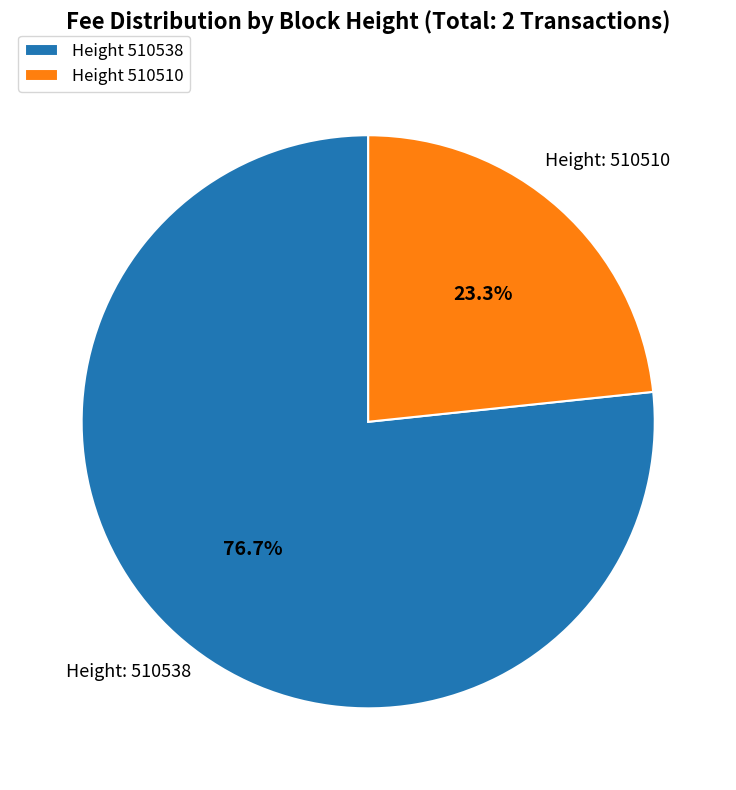

What percentage do Height 510538 and Height 510510 together represent?

100.0%